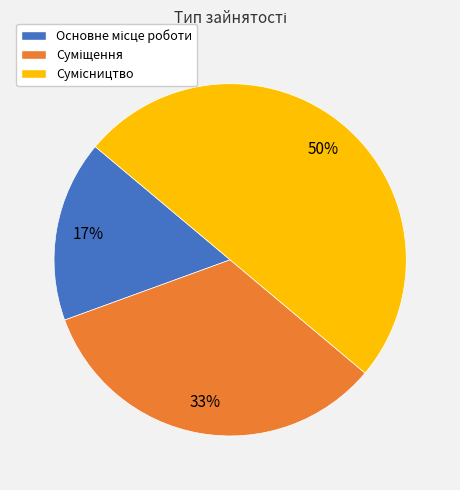

To the nearest percent, what is the difference between the largest and smallest slice percentages?

33%